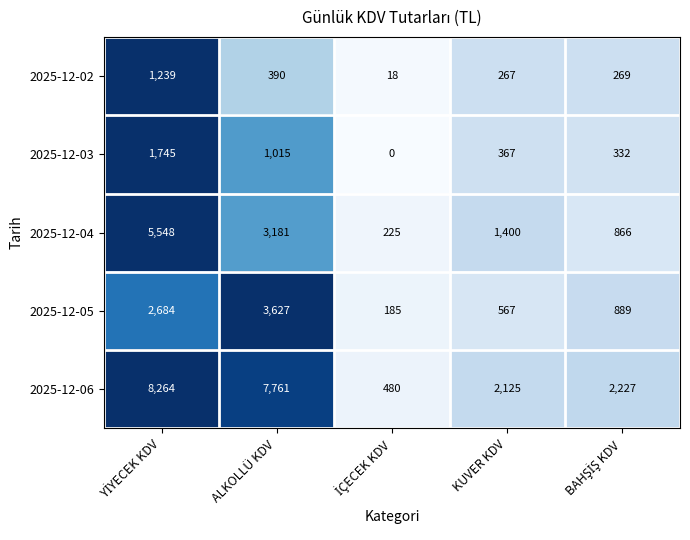

Reading right to left, extract all data points from this chart.

2025-12-02: 269	267	18	390	1239
2025-12-03: 332	367	0	1015	1745
2025-12-04: 866	1400	225	3181	5548
2025-12-05: 889	567	185	3627	2684
2025-12-06: 2227	2125	480	7761	8264